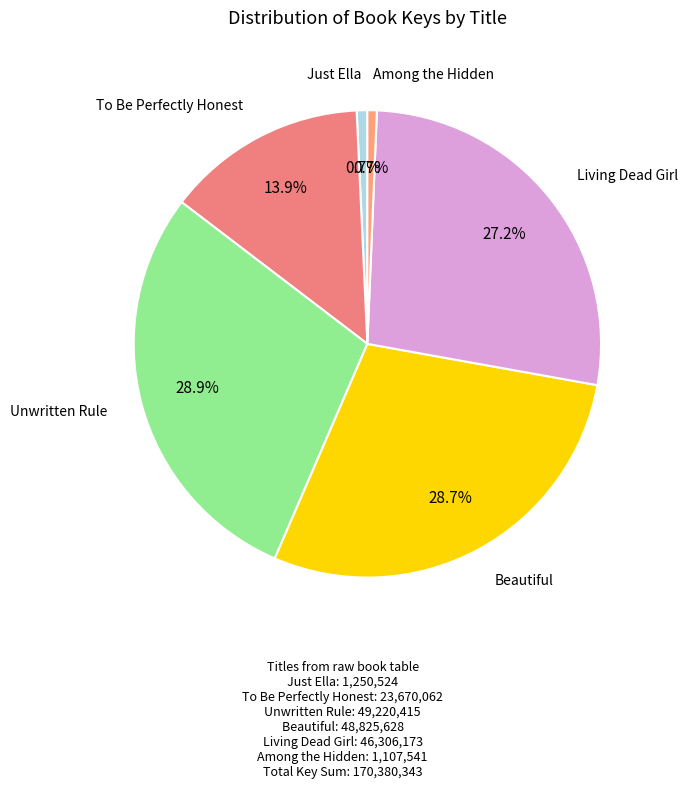

Does any single category account for the majority?

No